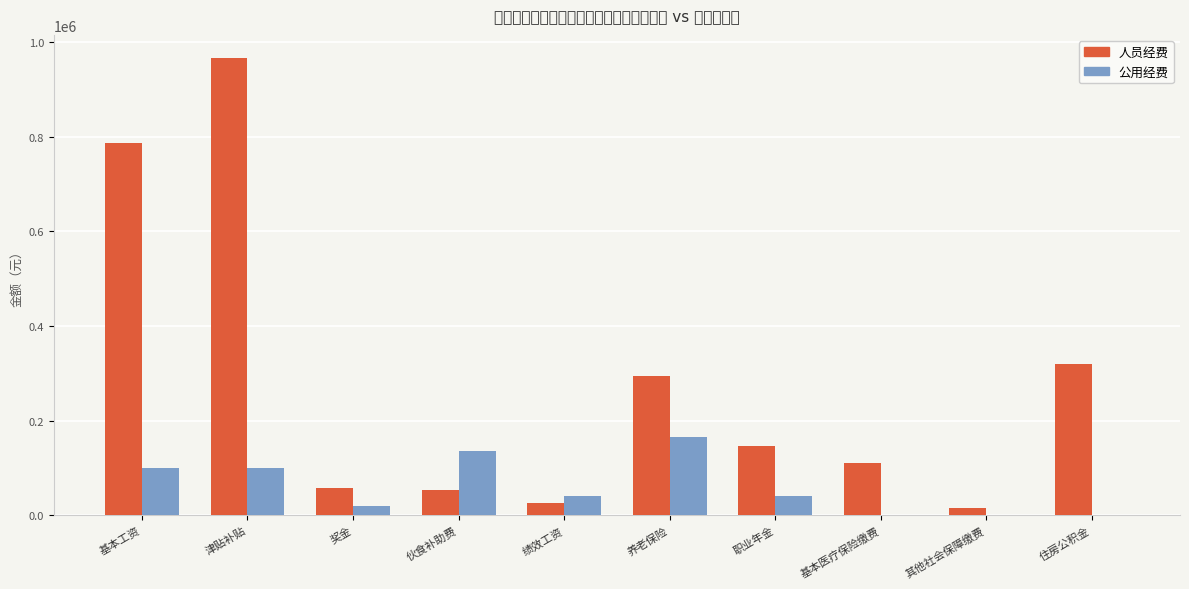

Reading left to right, extract all data points from this chart.

人员经费: 基本工资=786372	津贴补贴=966636	奖金=58139	伙食补助费=52800	绩效工资=26364	养老保险=294048	职业年金=147036	基本医疗保险缴费=110244	其他社会保障缴费=14724	住房公积金=320520
公用经费: 基本工资=100000	津贴补贴=100000	奖金=20000	伙食补助费=135000	绩效工资=40000	养老保险=165960	职业年金=40000	基本医疗保险缴费=0	其他社会保障缴费=0	住房公积金=0